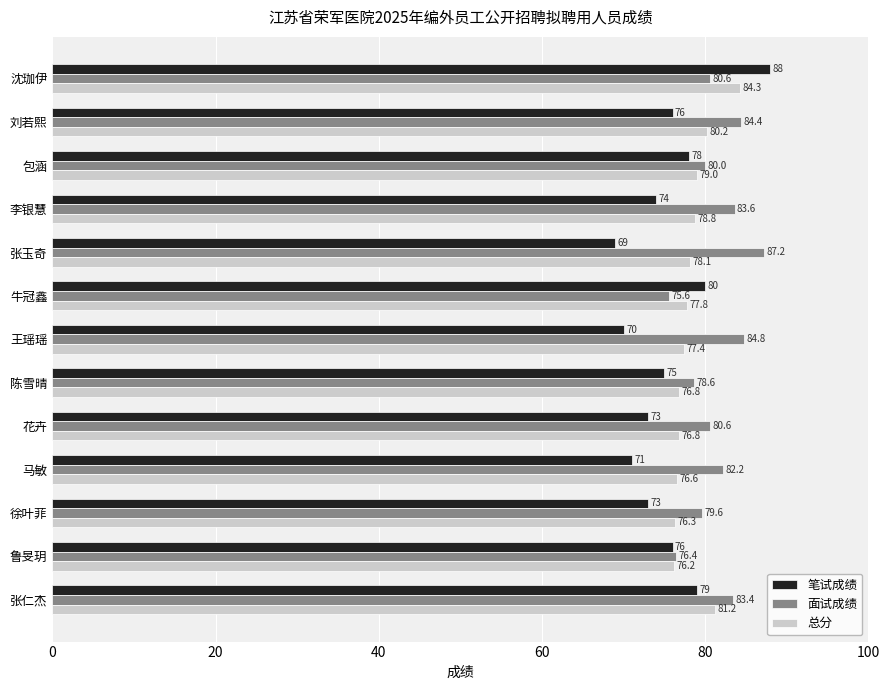

At how many categories does at least one series exceed 79?

11